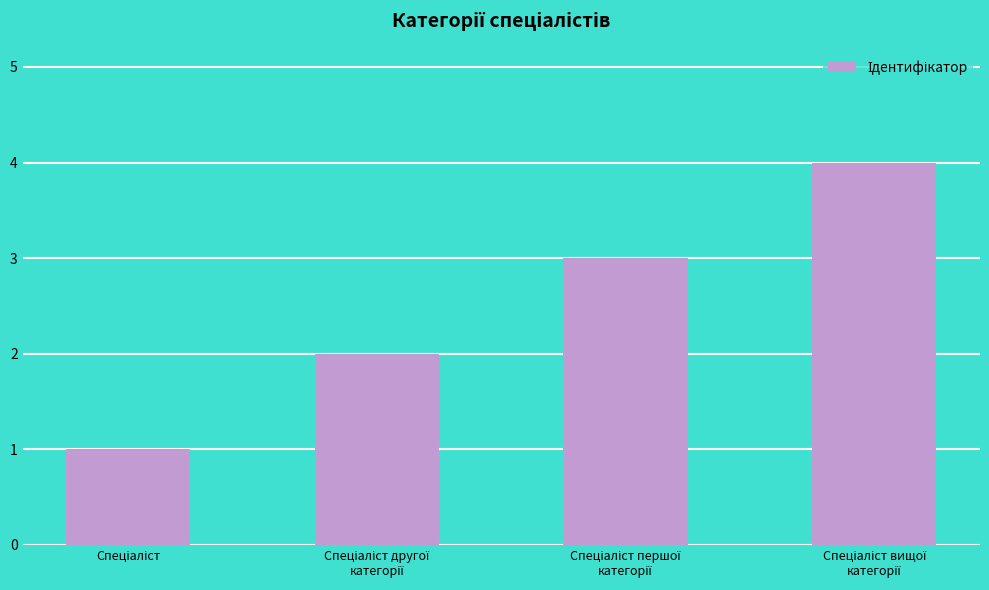

What is the difference between the maximum and minimum values?

3